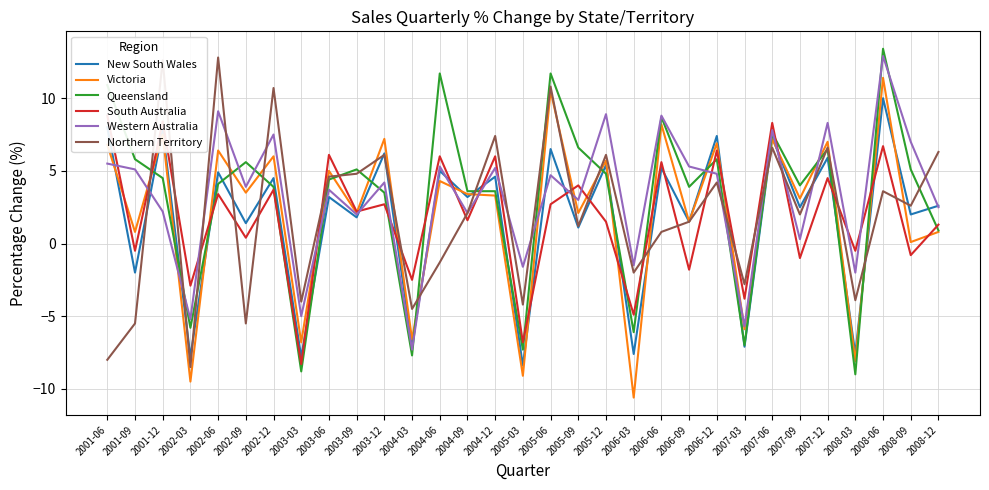

Is this an area chart (filled region under the line)?

No